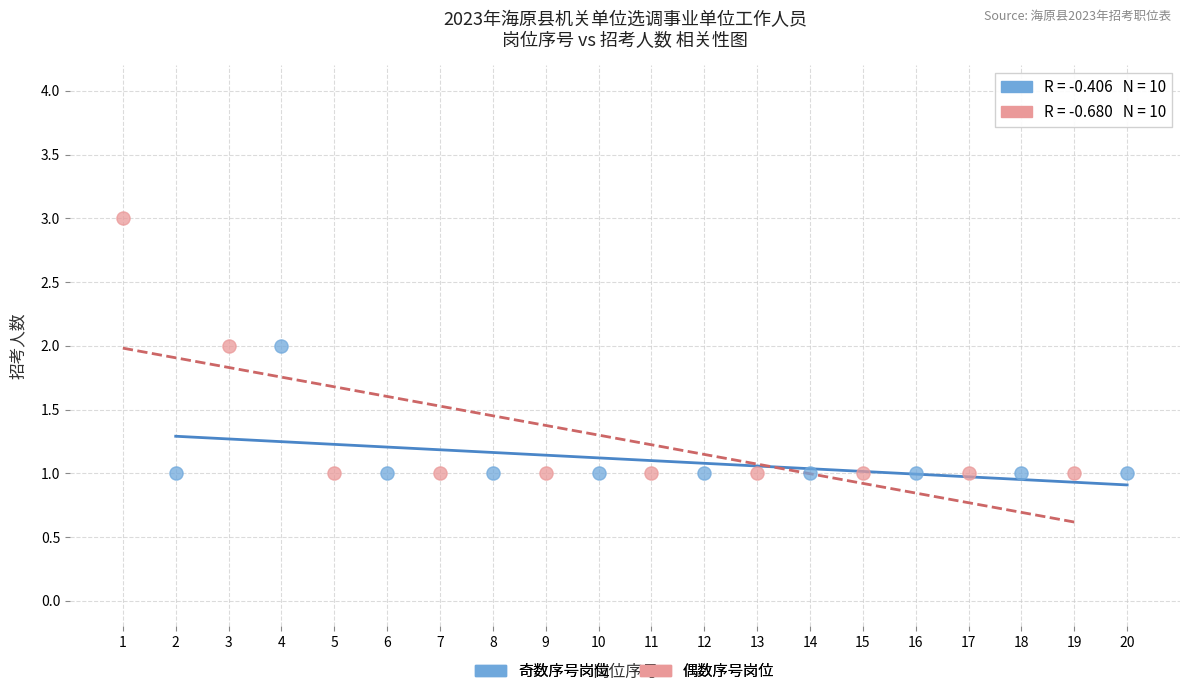

Which series has the widest spread of Y values?

偶数序号岗位